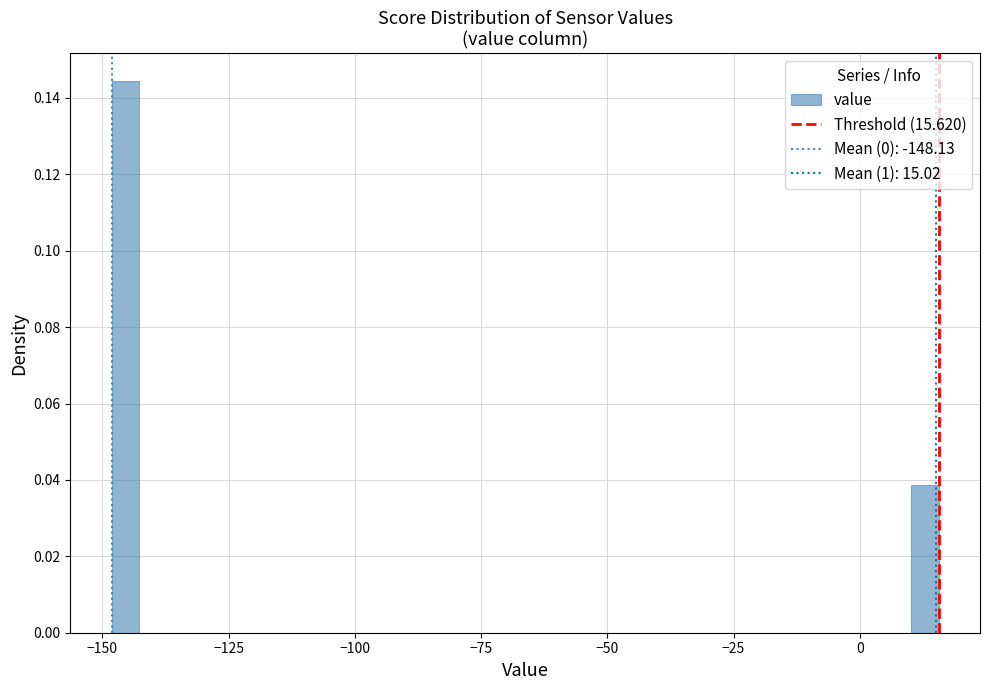

Around what value on the x-axis is the tallest bar? Give the approximate position of its centre, as read against the axis.

-145